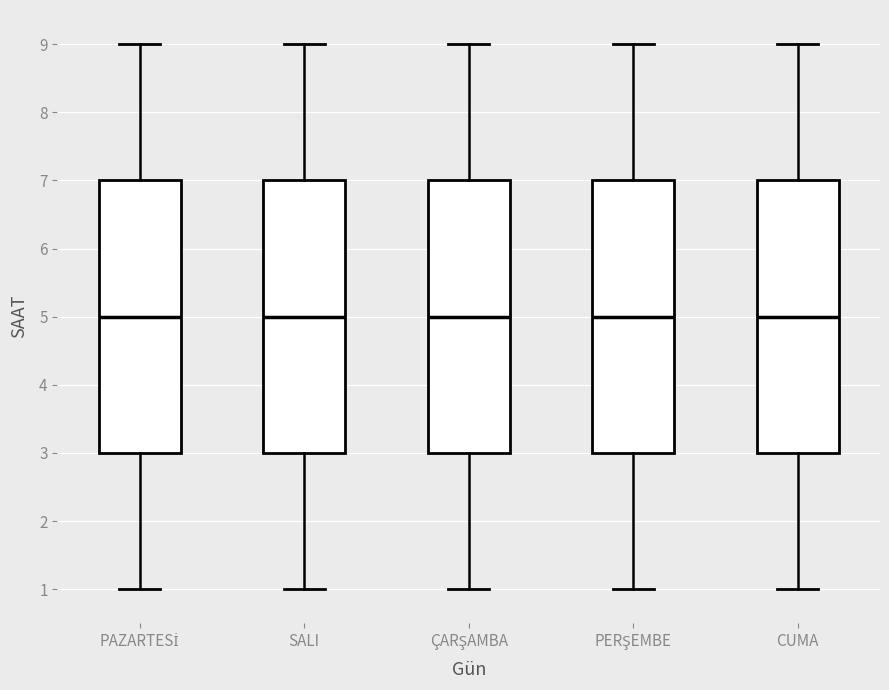

Reading left to right, read every box against the y-axis: the position of its median line, the range the box covers, and the ends of its whiskers. The values are not printed on the chart, so give them approximately, as read against the axis.

PAZARTESİ: median 5, box 3 to 7, whiskers 1 to 9
SALI: median 5, box 3 to 7, whiskers 1 to 9
ÇARŞAMBA: median 5, box 3 to 7, whiskers 1 to 9
PERŞEMBE: median 5, box 3 to 7, whiskers 1 to 9
CUMA: median 5, box 3 to 7, whiskers 1 to 9